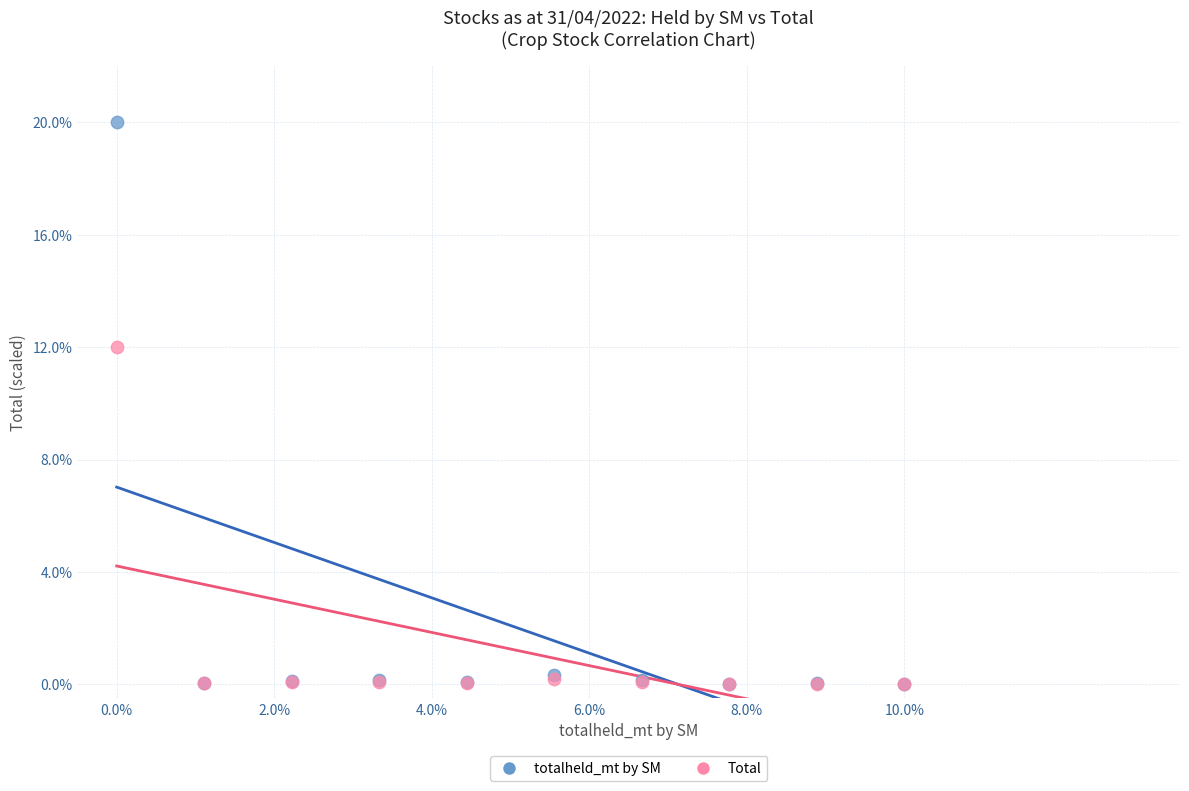

Which series reaches the maximum Y coordinate?

totalheld_mt by SM